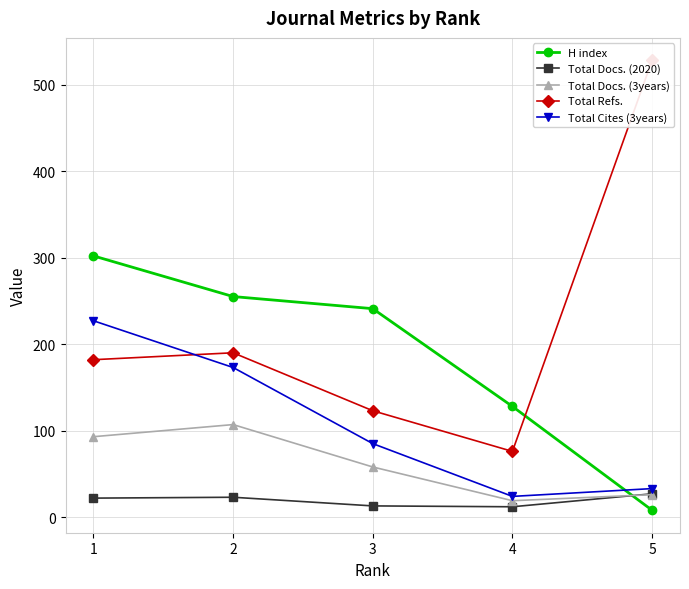

Which series has the largest total across all categories?

Total Refs.